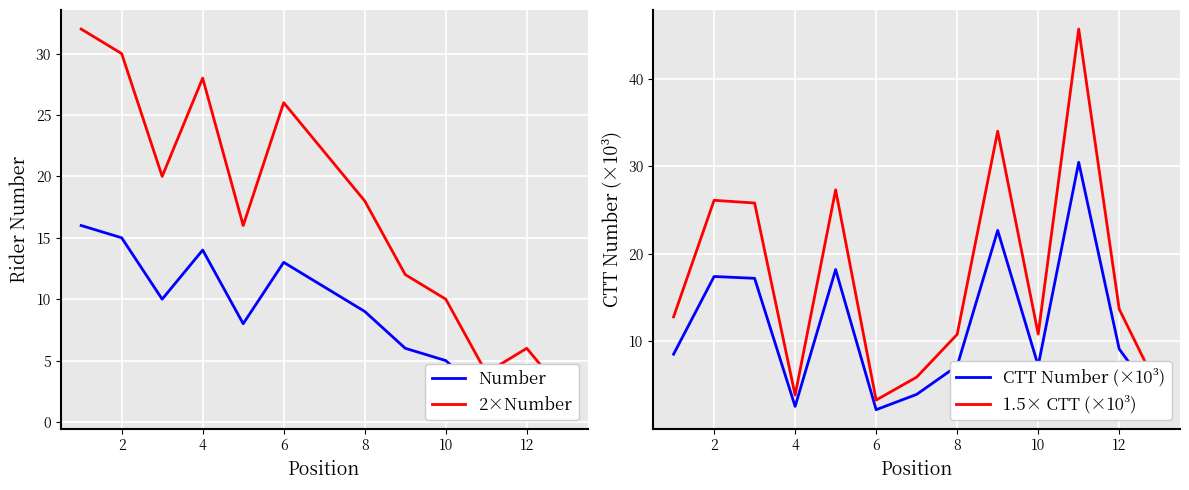

True or false: CTT Number (×10³) and 1.5× CTT (×10³) intersect in this chart.

False